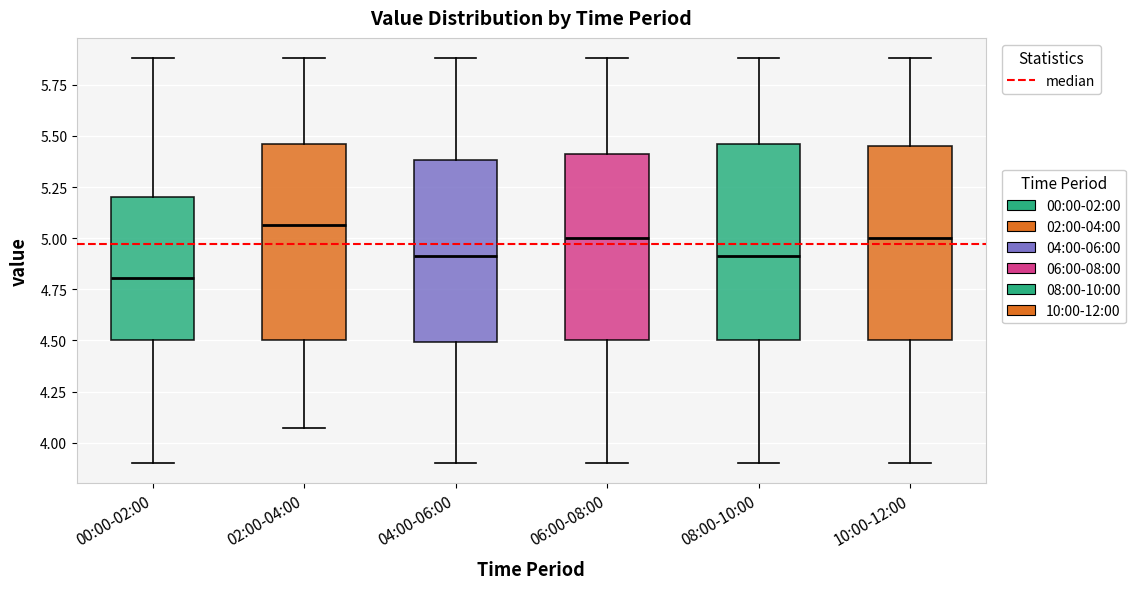

Reading left to right, transcribe this box plot: for each box, give where its median line is, the range the box spans, and where its two whiskers end, as read against the y-axis. The values are not printed on the chart, so give them approximately, as read against the axis.

00:00-02:00: median 4.80, box 4.50 to 5.20, whiskers 3.90 to 5.90
02:00-04:00: median 5.05, box 4.50 to 5.45, whiskers 4.05 to 5.90
04:00-06:00: median 4.90, box 4.50 to 5.40, whiskers 3.90 to 5.90
06:00-08:00: median 5.00, box 4.50 to 5.40, whiskers 3.90 to 5.90
08:00-10:00: median 4.90, box 4.50 to 5.45, whiskers 3.90 to 5.90
10:00-12:00: median 5.00, box 4.50 to 5.45, whiskers 3.90 to 5.90